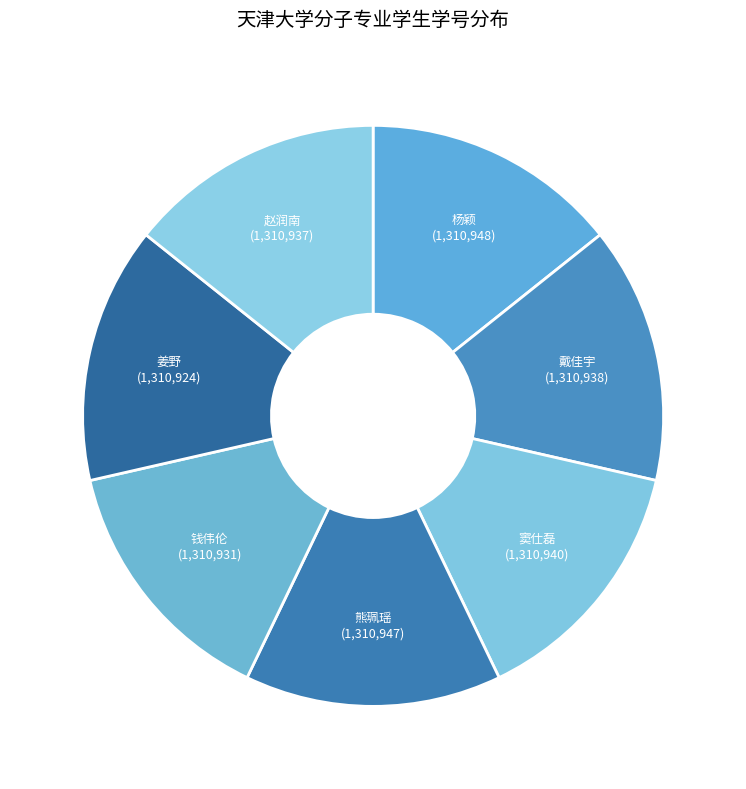

Count the number of slices in the pie.

7